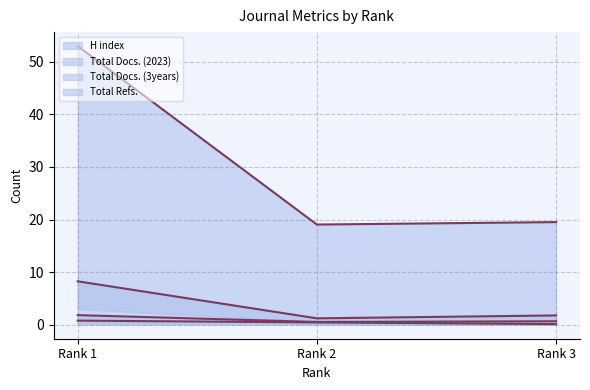

What is the average value of the H index line series?

0.5